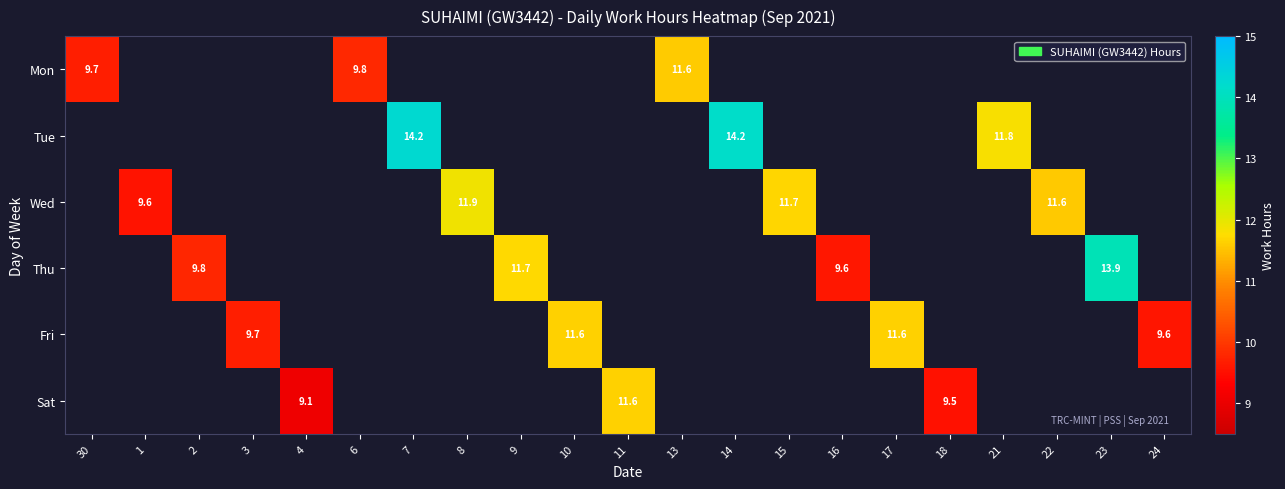

Is the value of Fri at 24 greater than the value of Thu at 9?

No